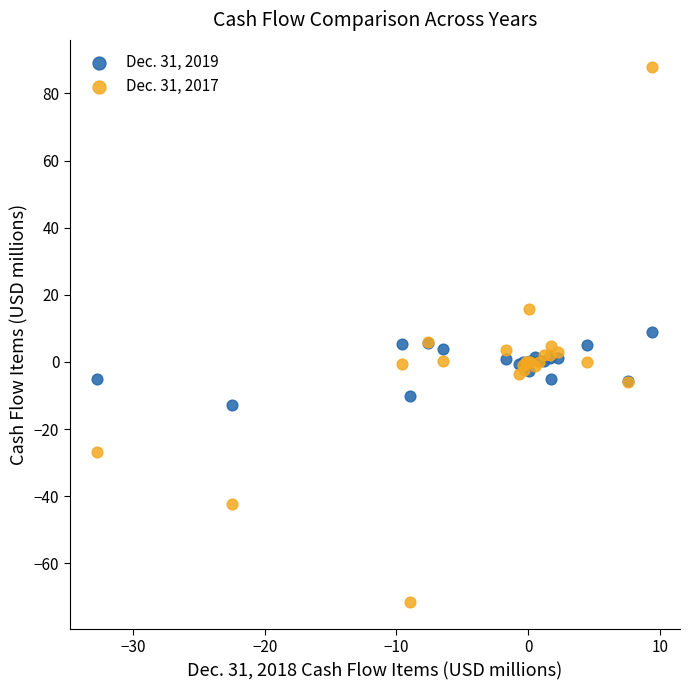

Which series contains the lowest Y value?

Dec. 31, 2017